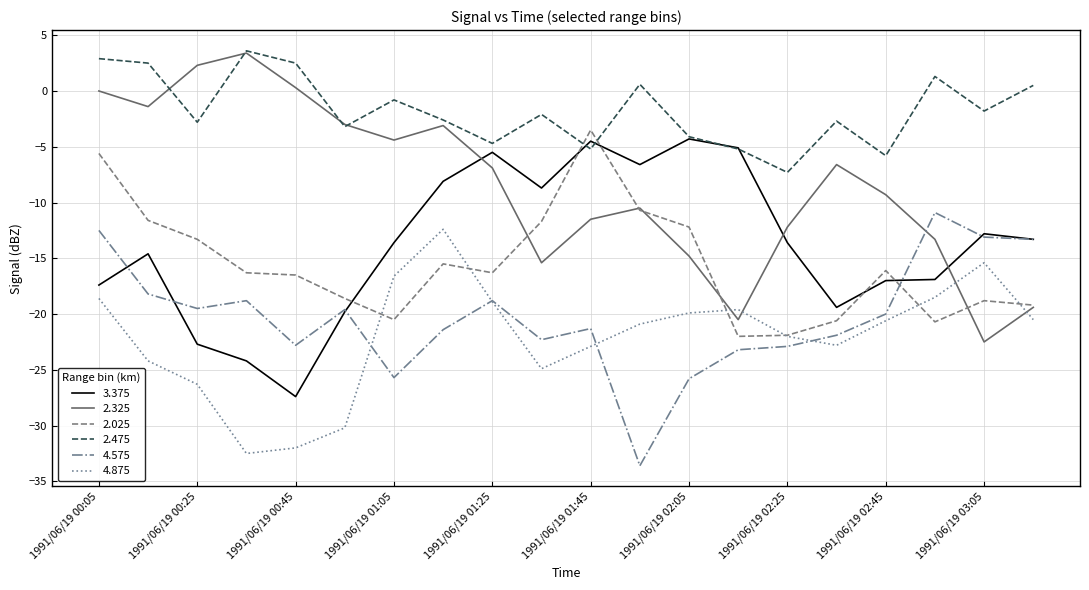

What is the difference between the second highest and second lowest values in the 4.575 series?

13.3